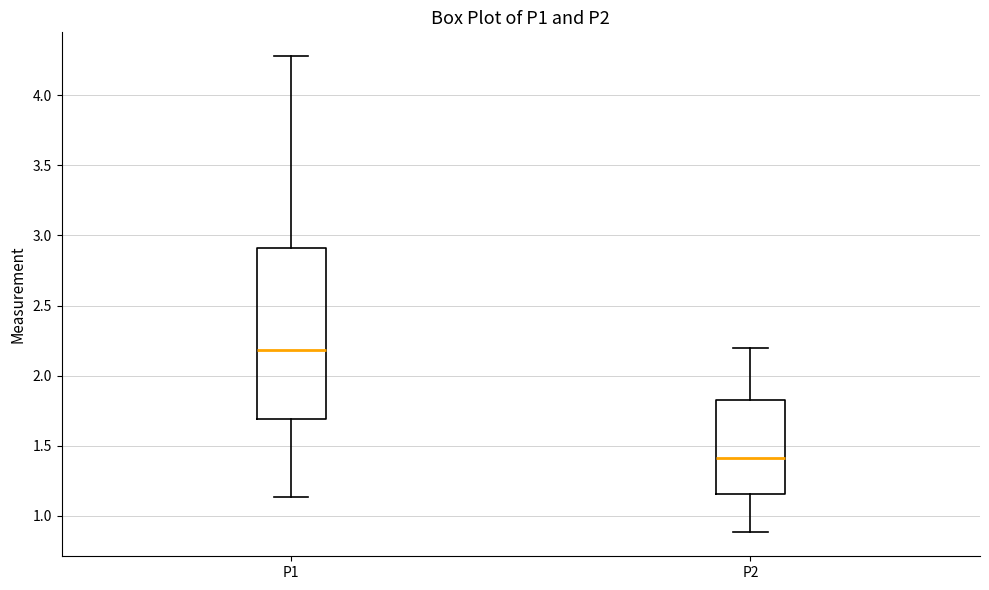

Reading left to right, transcribe this box plot: for each box, give where its median line is, the range the box spans, and where its two whiskers end, as read against the y-axis. The values are not printed on the chart, so give them approximately, as read against the axis.

P1: median 2.20, box 1.70 to 2.90, whiskers 1.15 to 4.30
P2: median 1.40, box 1.15 to 1.85, whiskers 0.90 to 2.20